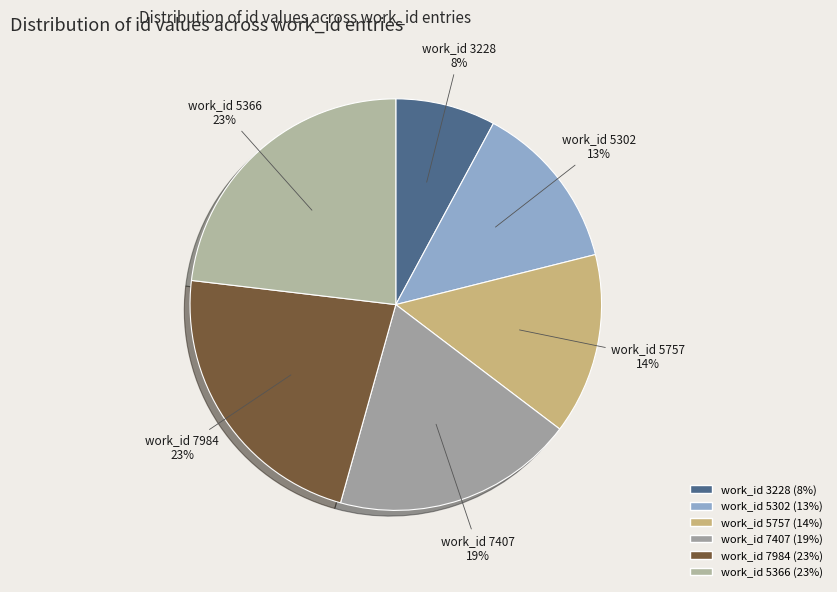

Which category has the smallest portion of the pie?

work_id 3228